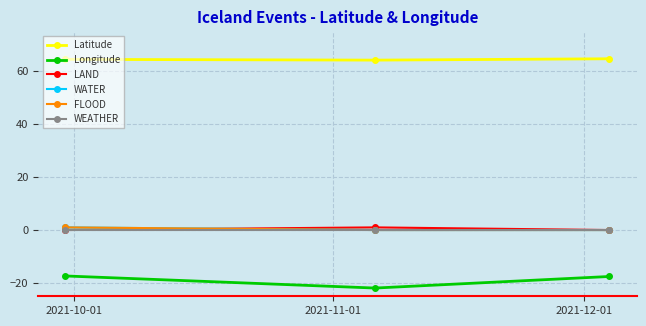

What is the label of the 1st point from the left?

2021-10-01